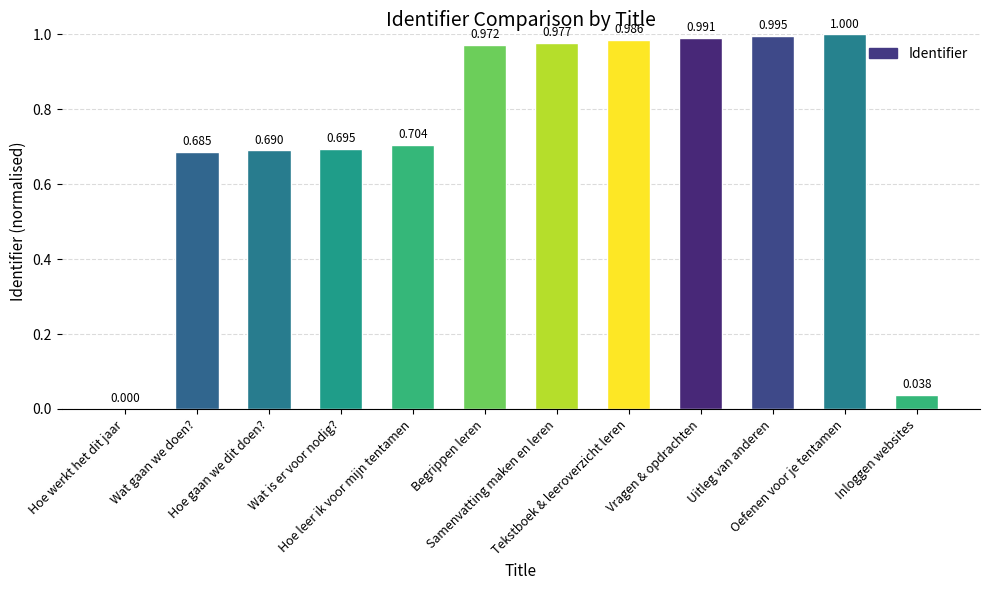

Reading left to right, list all the values displayed in this chart.

0.0	0.7	0.7	0.7	0.7	1.0	1.0	1.0	1.0	1.0	1.0	0.0